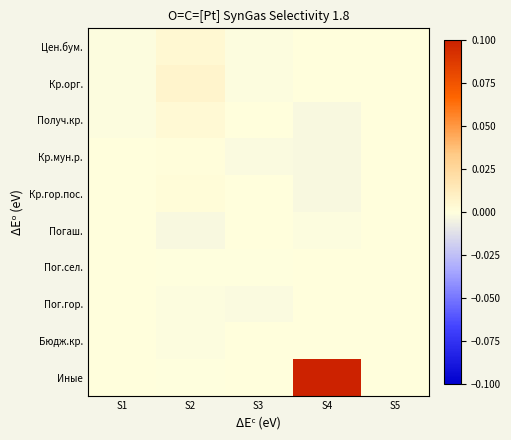

At how many categories does at least one series exceed 0?

4